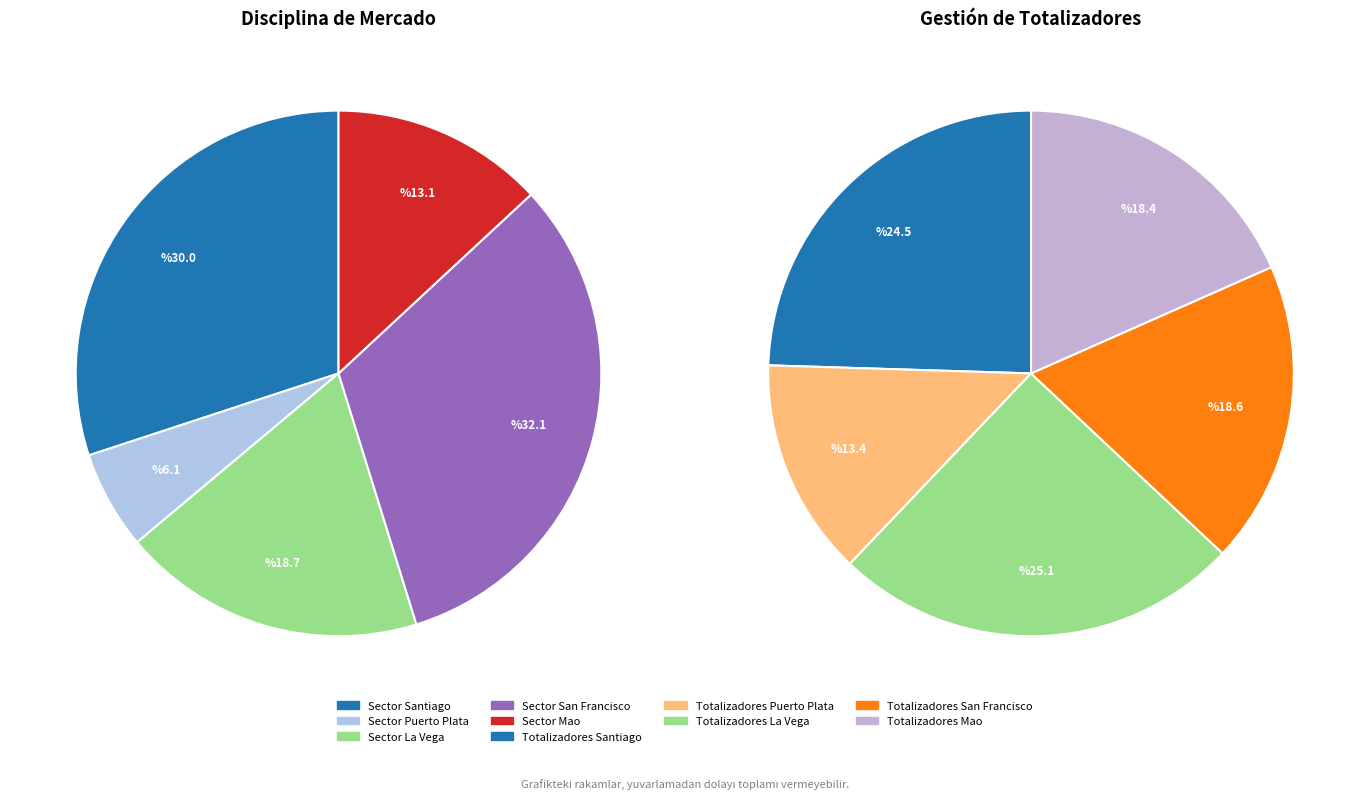

Is there a majority slice in this chart?

No